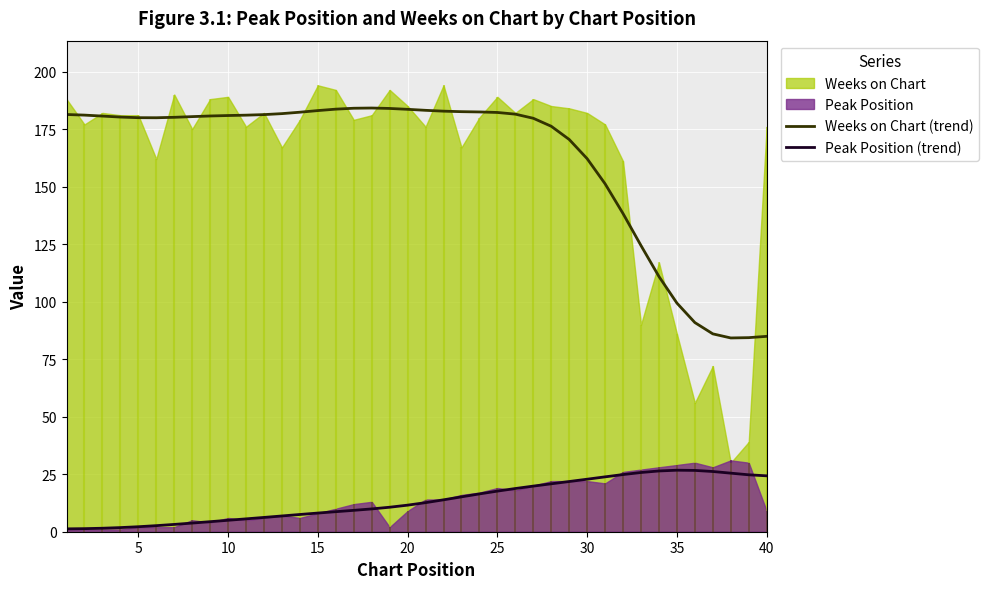

True or false: Peak Position (trend) and Weeks on Chart (trend) cross at least once.

False